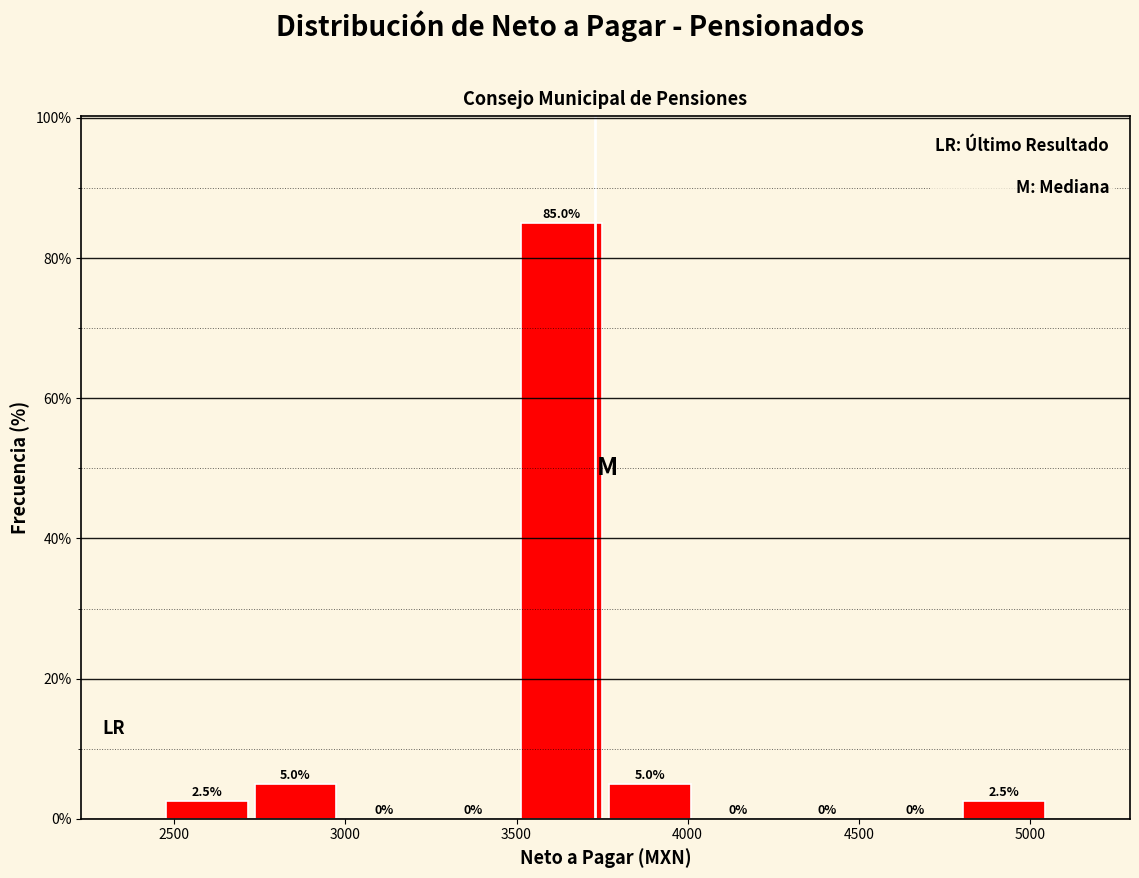

What is the height of the bar covering 2700 to 3000 on the x-axis? The bar edges are not printed on the chart, so give them approximately, as read against the axis.

5.0